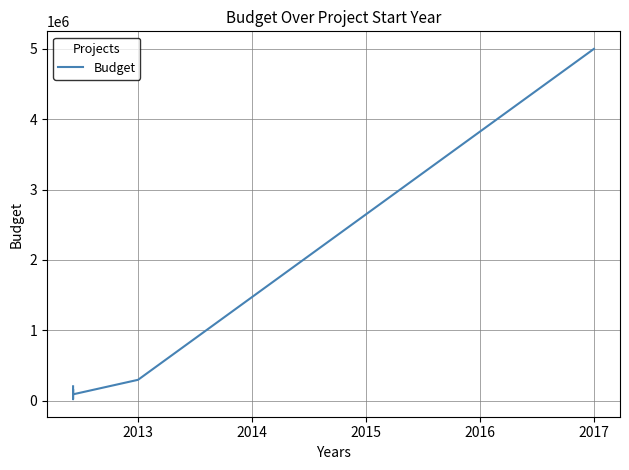

What is the maximum value shown in the chart?

5000000